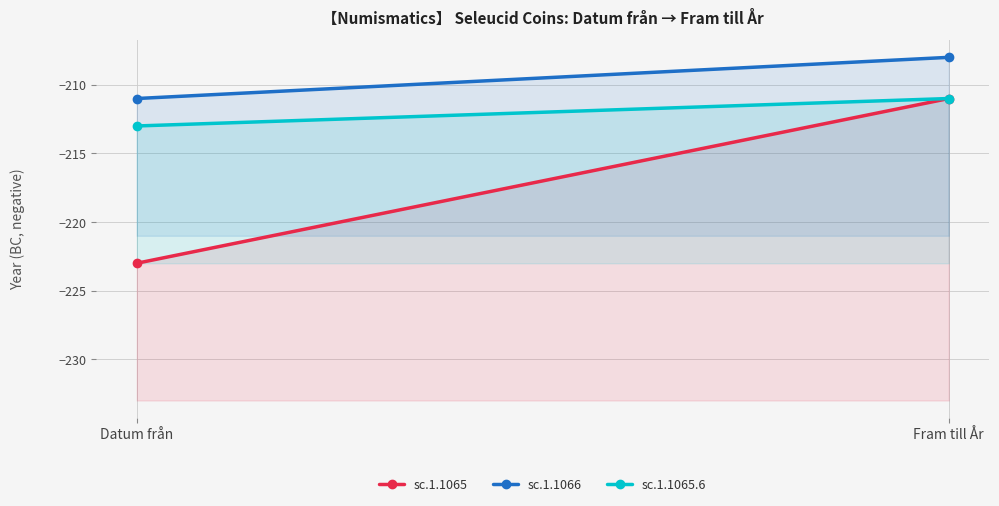

Rank the series by their average value, from highest to lowest.

sc.1.1066, sc.1.1065.6, sc.1.1065